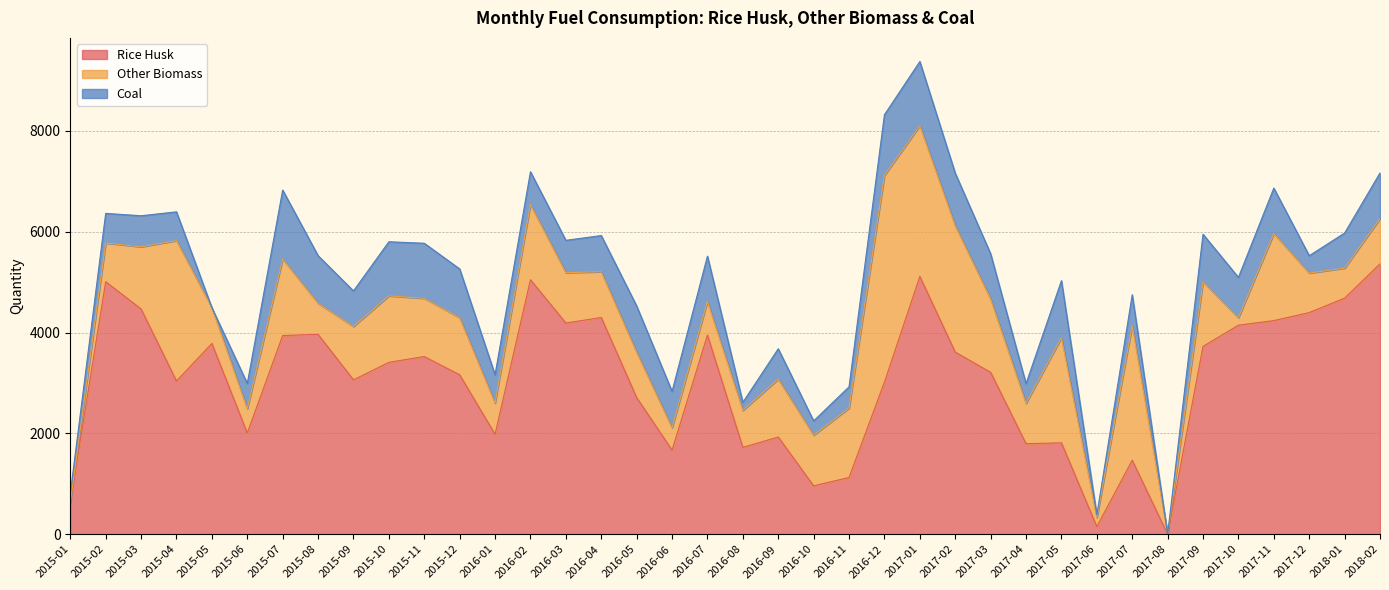

What is the sum of all Coal values?

26373.5